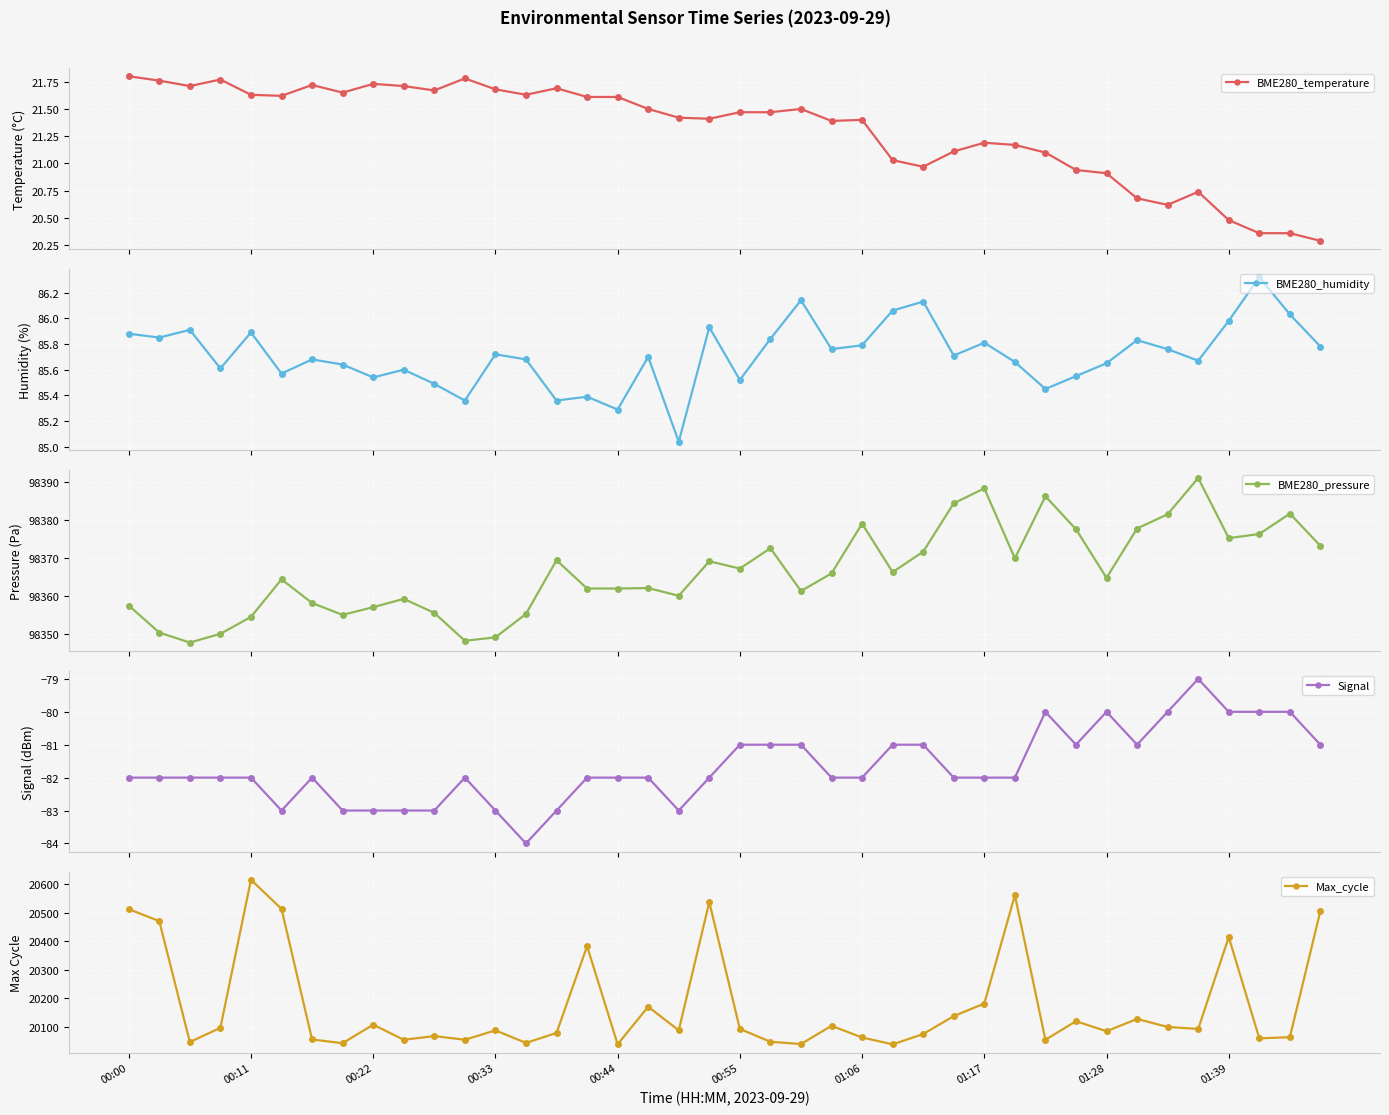

What is the value of the Signal point at the 19th from the left?

-83